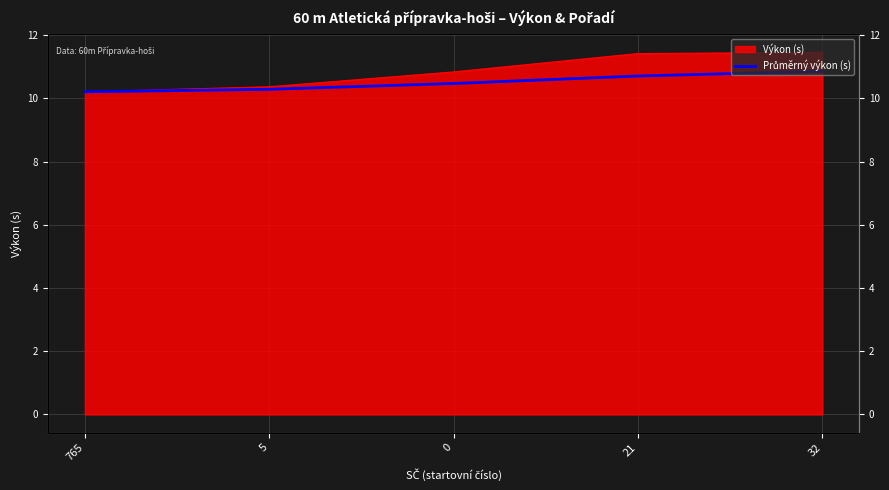

The value at 21 is 17.4. True or false?

False